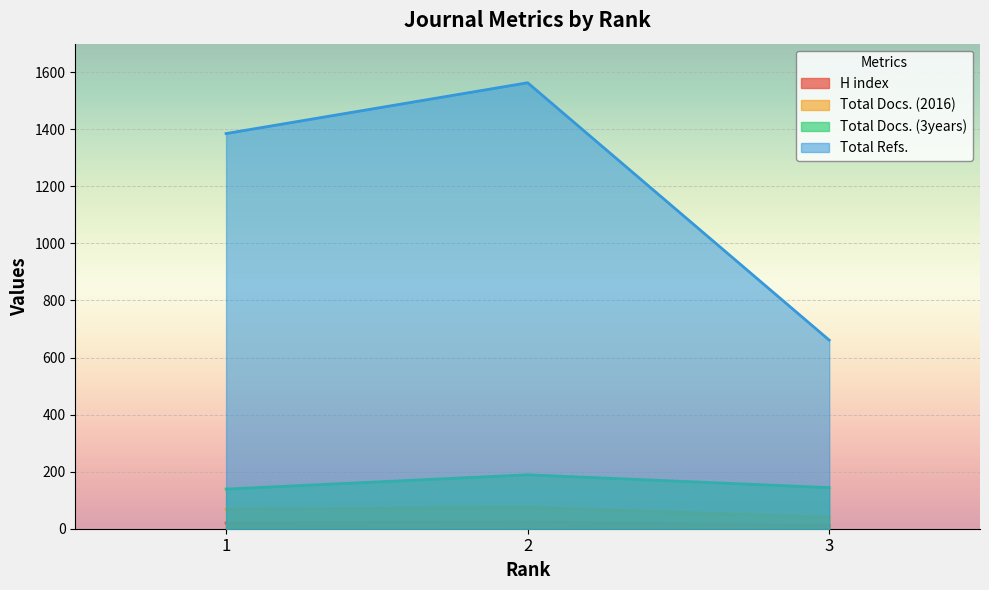

The H index series shows 12 at 3. True or false?

True